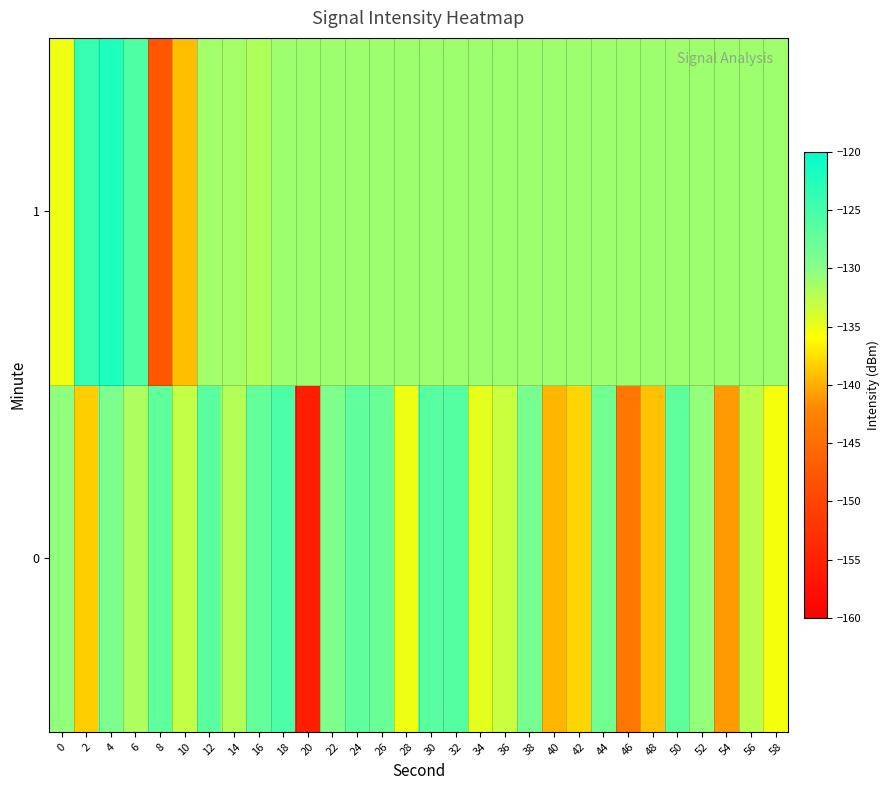

Rank the series by their average value, from lowest to highest.

0, 1